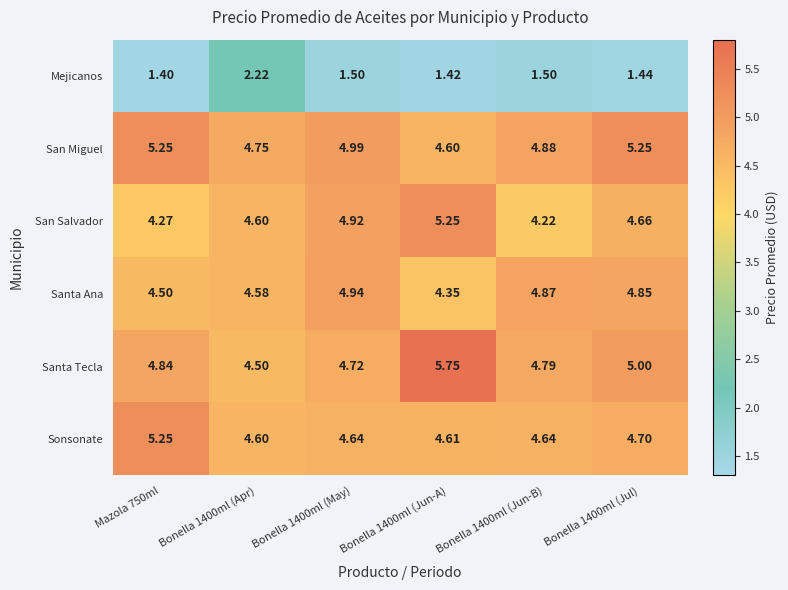

Which series has the largest total across all categories?

San Miguel